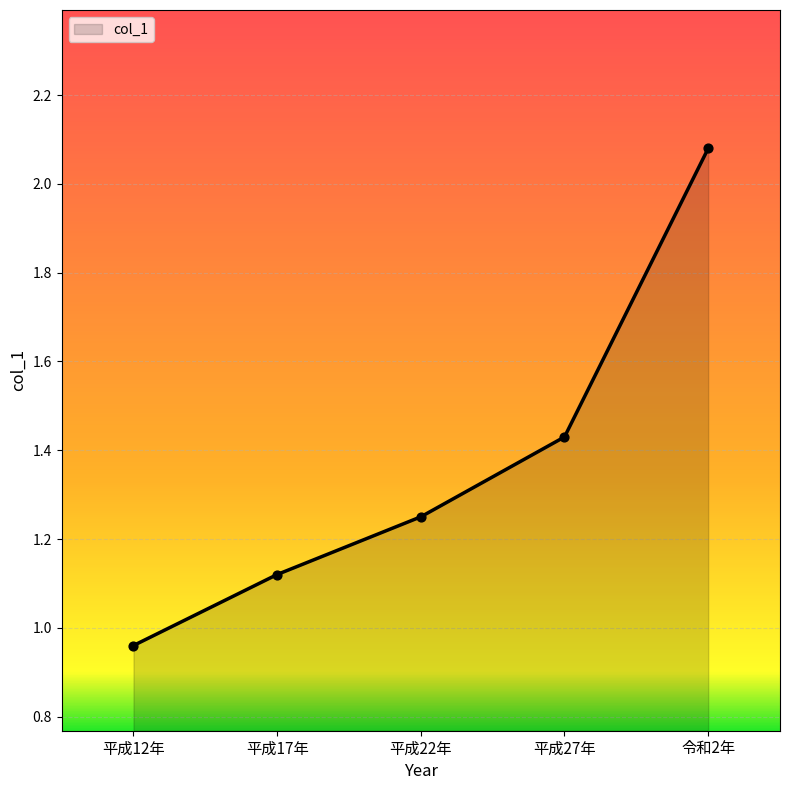

What is the change in value from 平成22年 to 令和2年?

+0.8